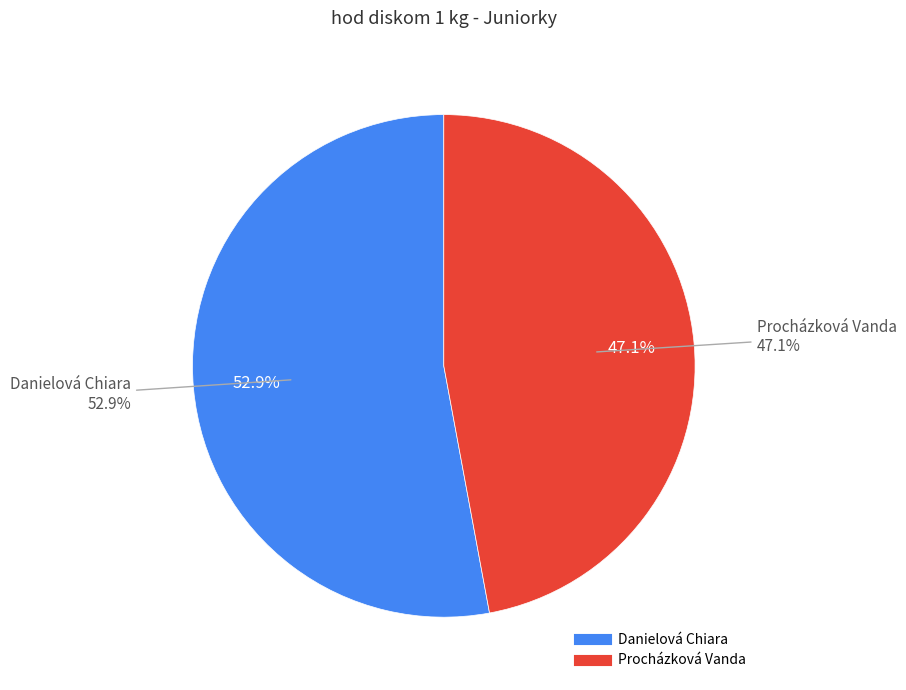

Is there any slice that represents more than half of the pie?

Yes